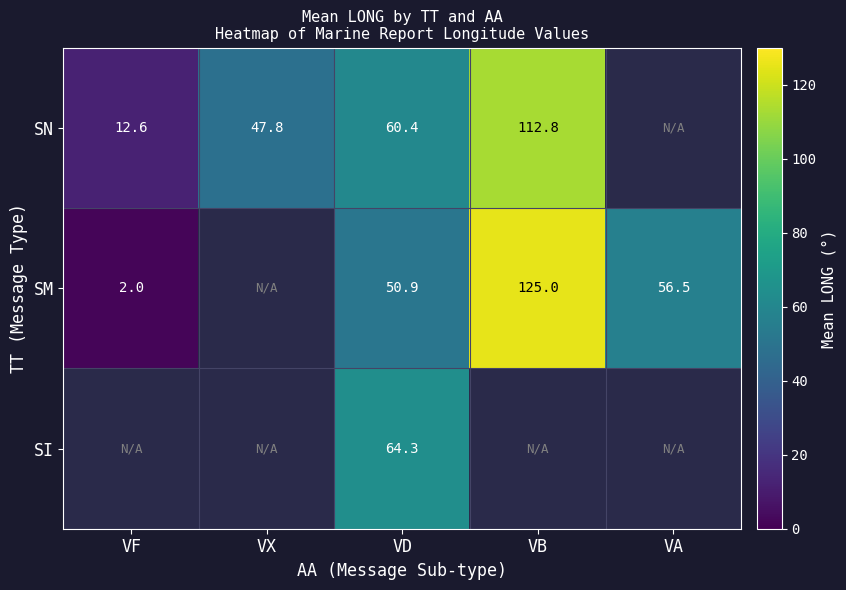

Is the value of SN at VX greater than the value of SM at VB?

No